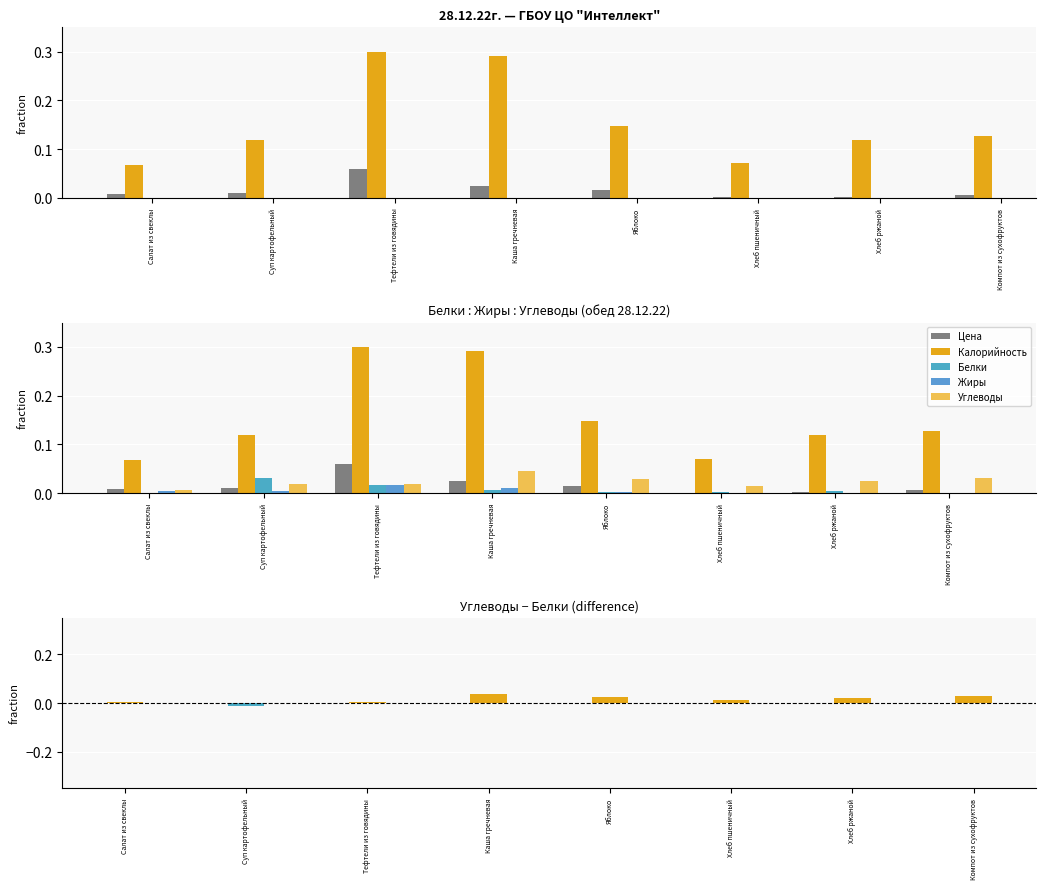

Which has a higher value, Каша гречневая or Хлеб ржаной?

Каша гречневая